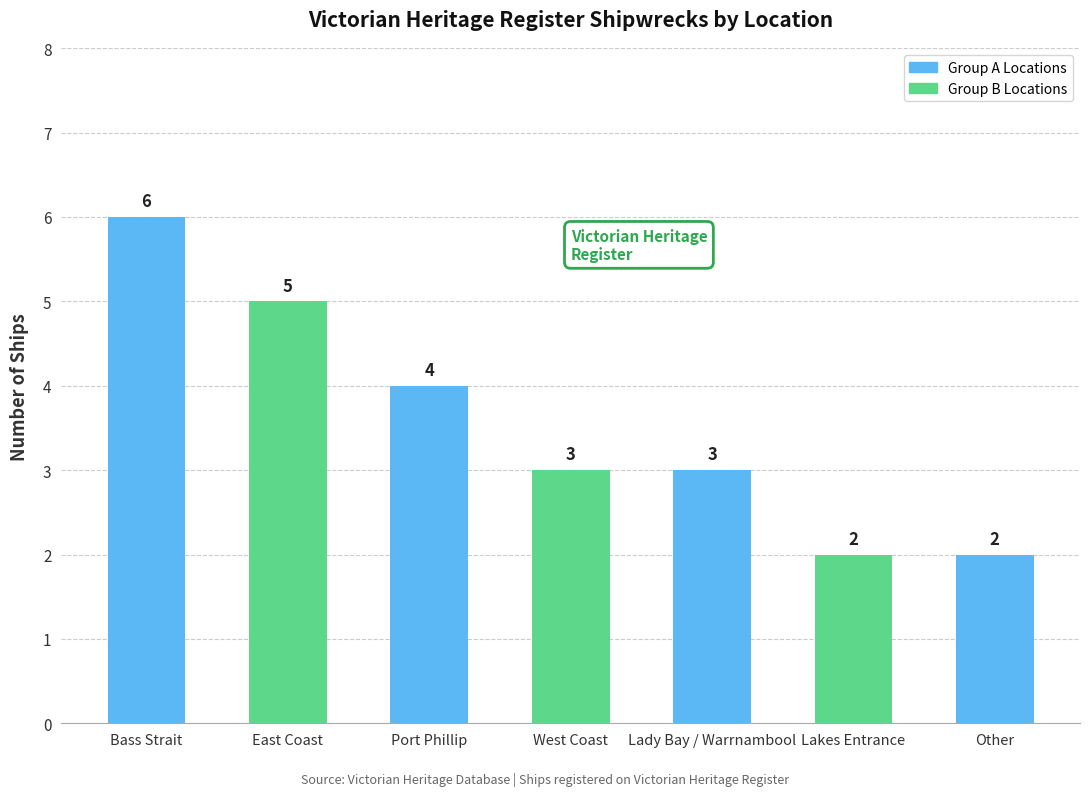

Which has a higher value, Bass Strait or Lady Bay / Warrnambool?

Bass Strait